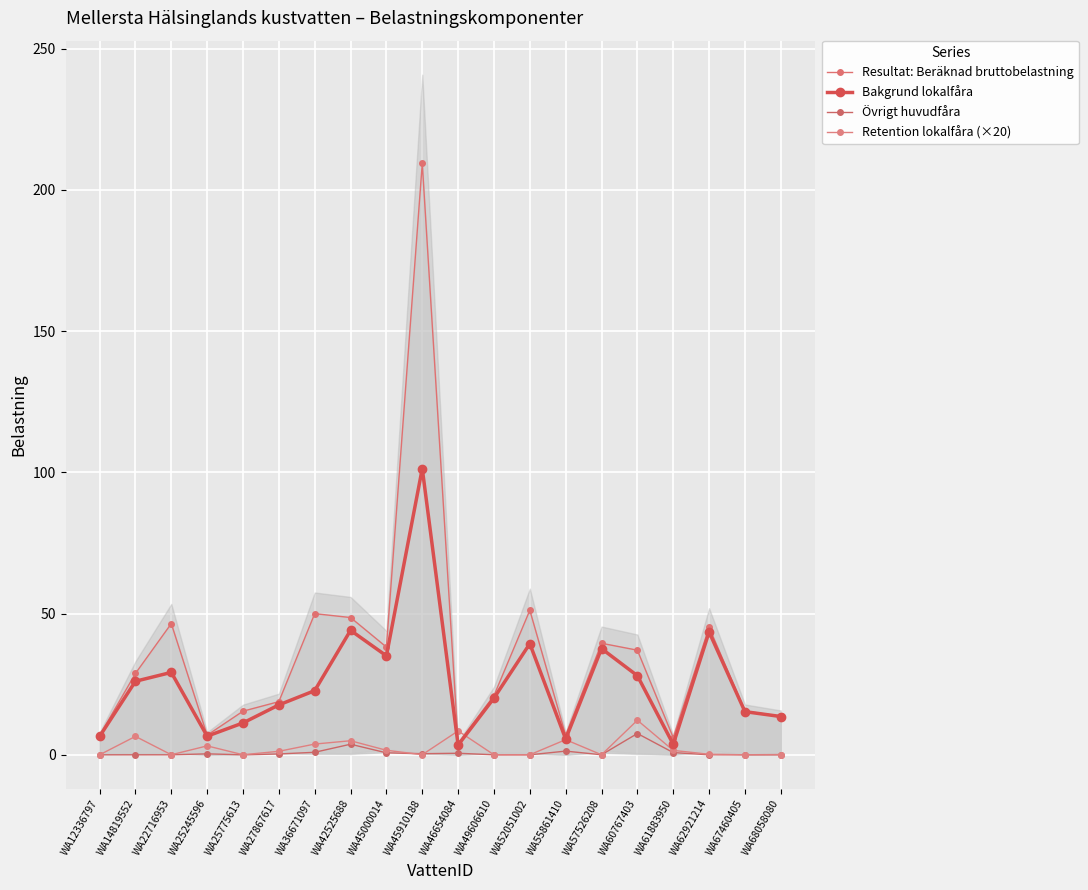

True or false: Övrigt huvudfåra has more than 0 interior local peaks.

True